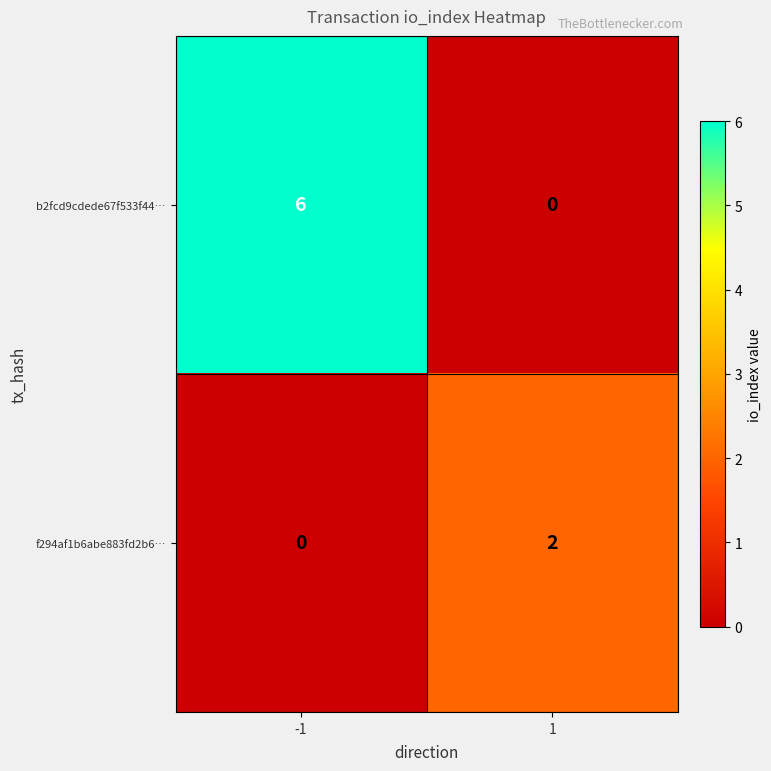

Which series has the widest spread of values?

b2fcd9cdede67f533f44…